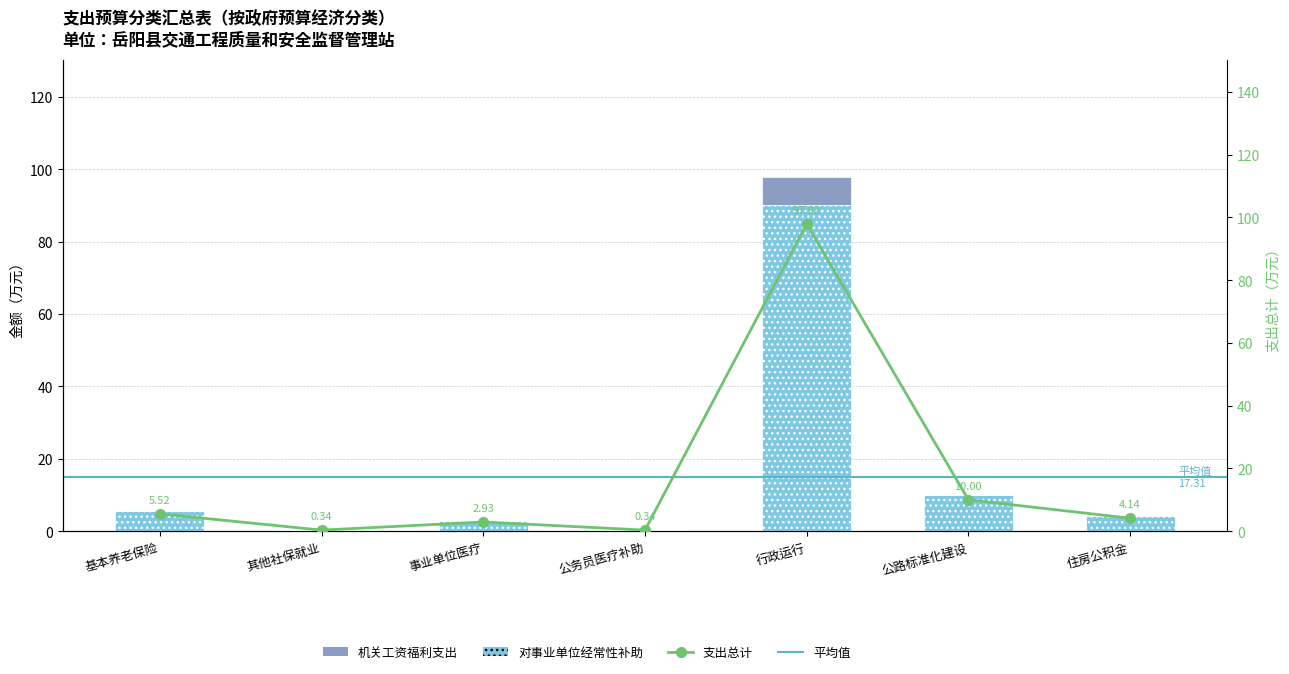

What is the maximum value shown in the chart?

97.9